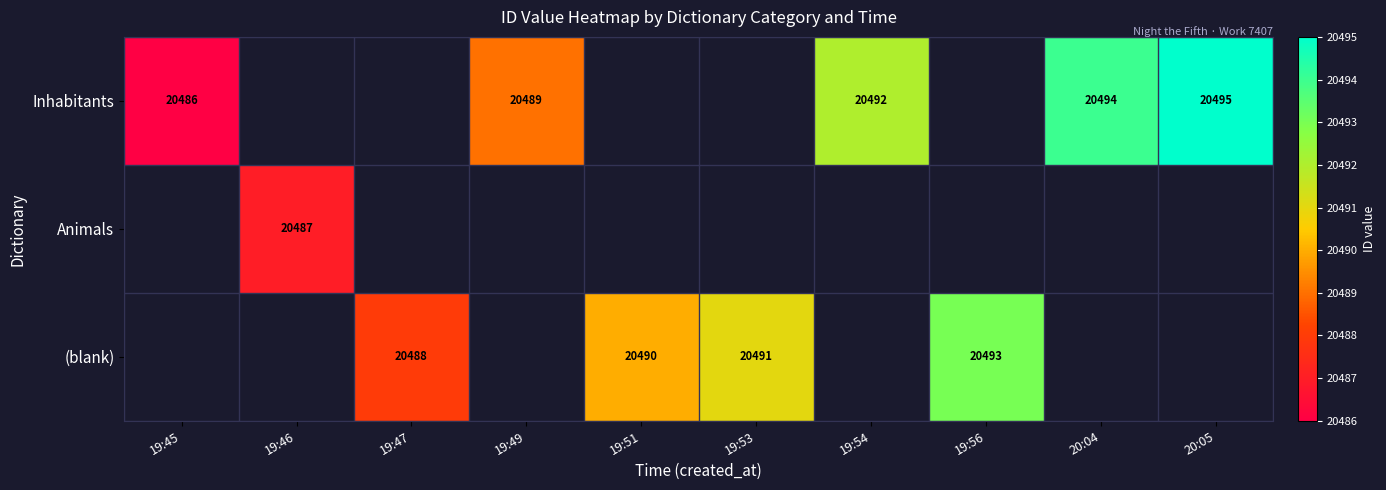

True or false: Inhabitants has a value of 9362 at 20:04.

False